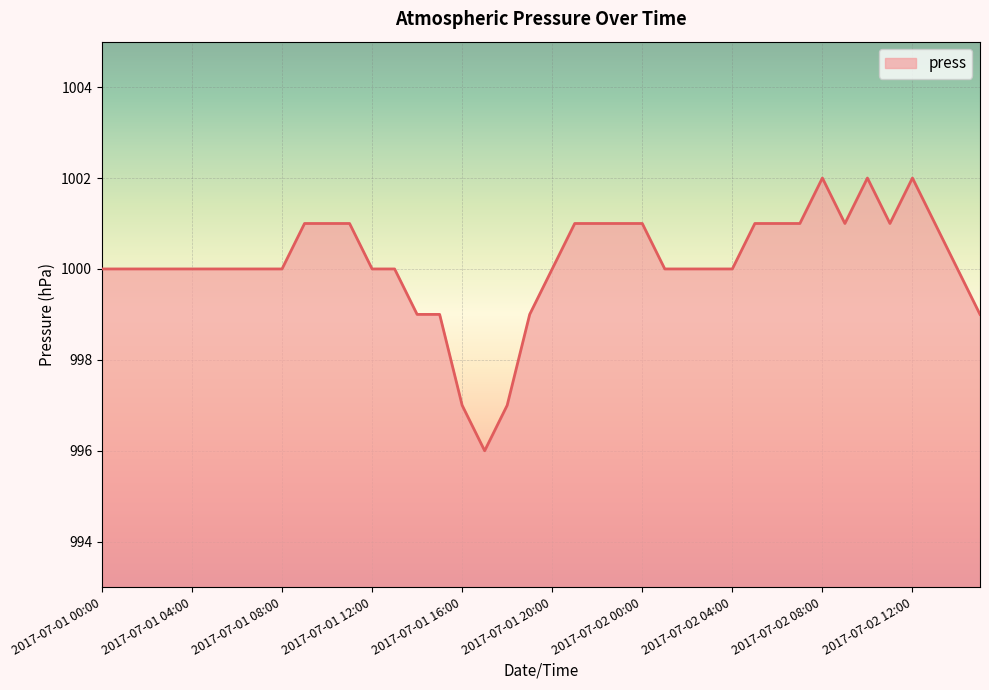

What is the maximum value shown in the chart?

1002